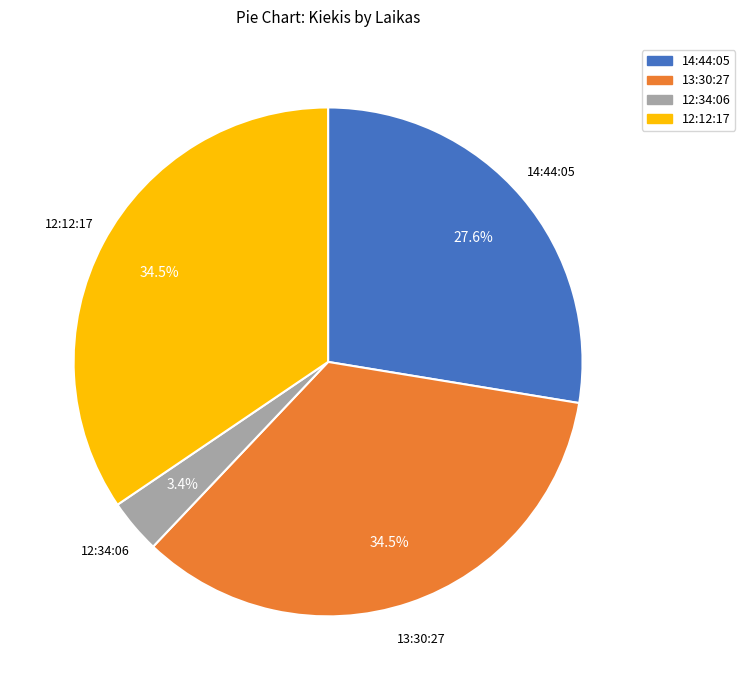

To the nearest percent, what is the difference between the 13:30:27 and 12:12:17 slice percentages?

0%